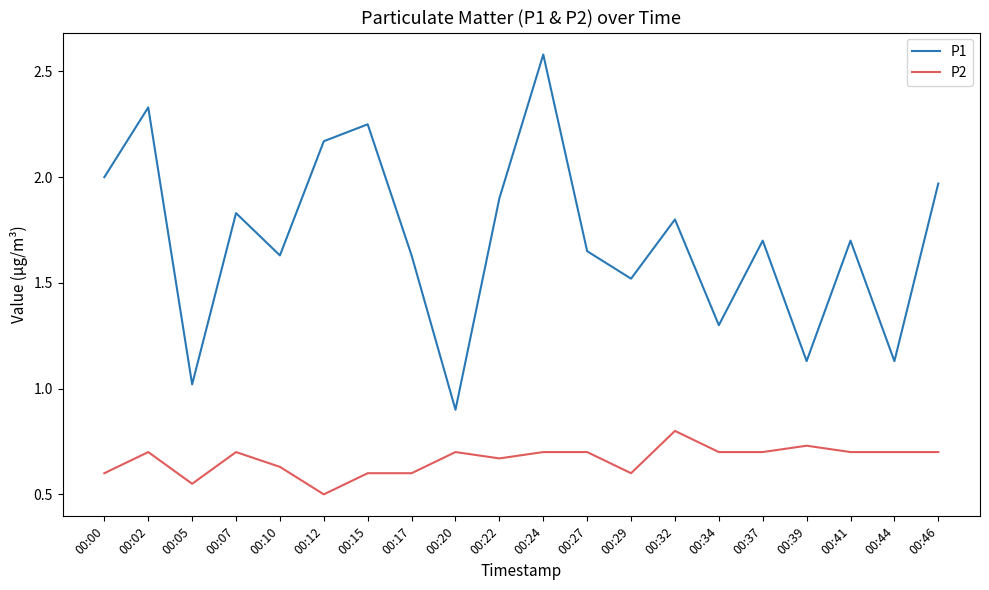

In P1, how many points are lower than both neighbors (excluding endpoints)?

7